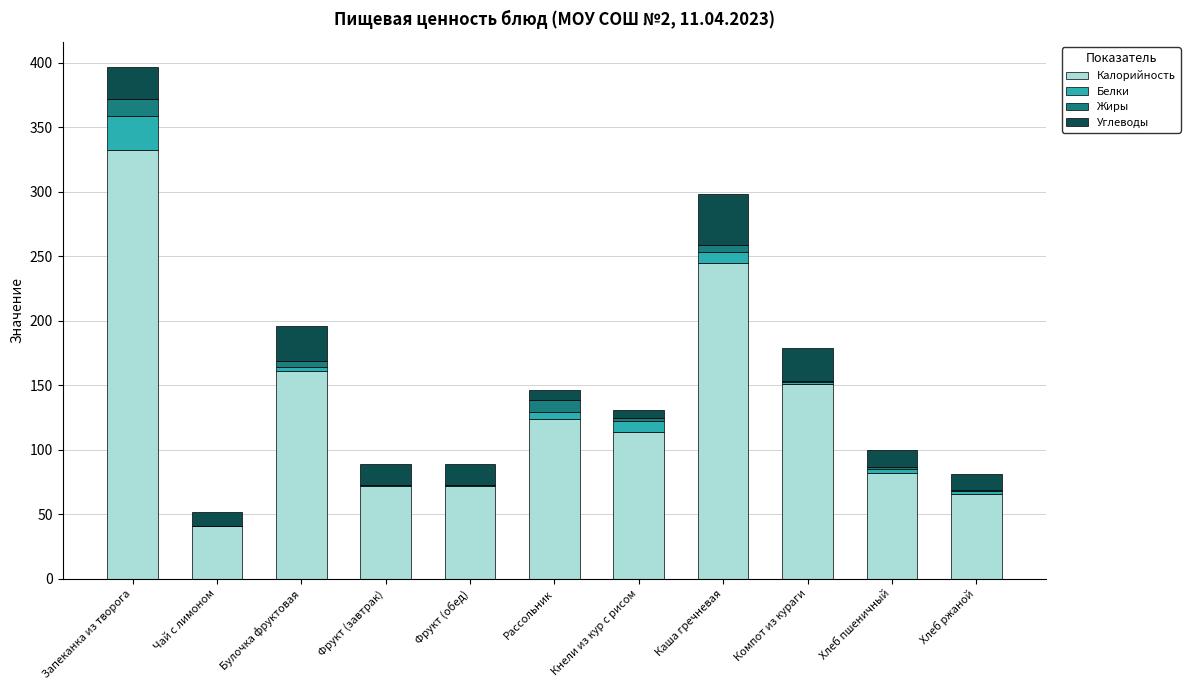

The Калорийность series shows 153.8 at Каша гречневая. True or false?

False